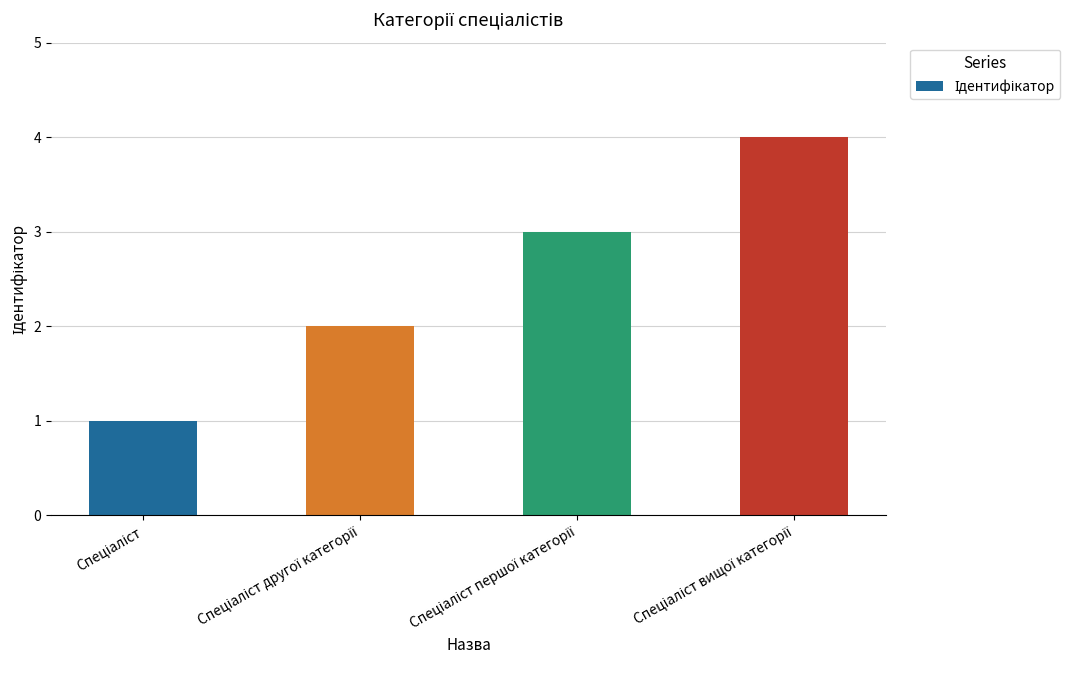

Does the chart contain stacked bars?

No